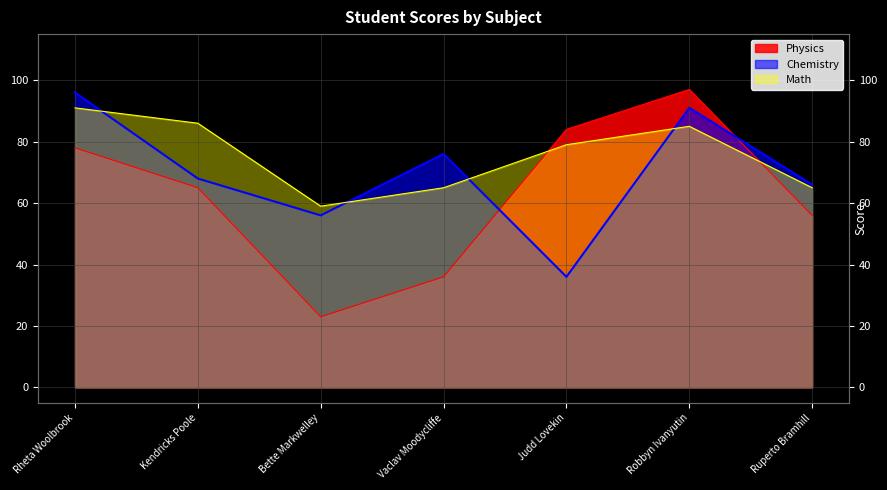

At which category does Math reach its first local valley?

Bette Markwelley